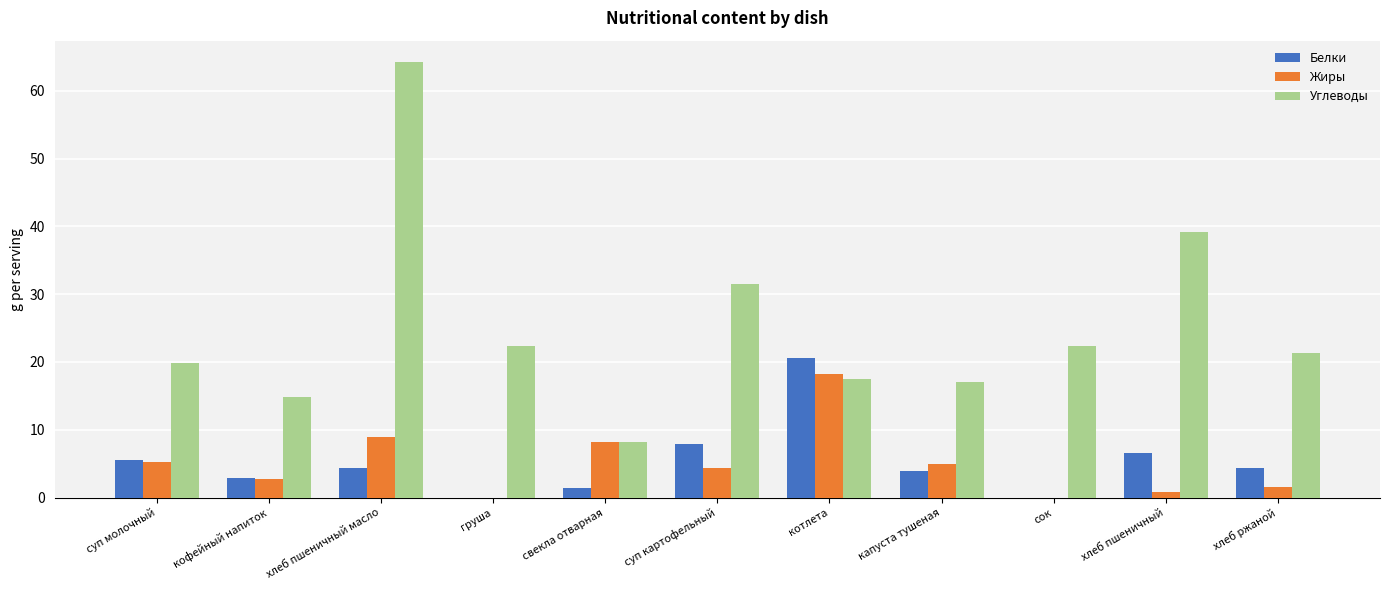

Which series has the largest total across all categories?

Углеводы